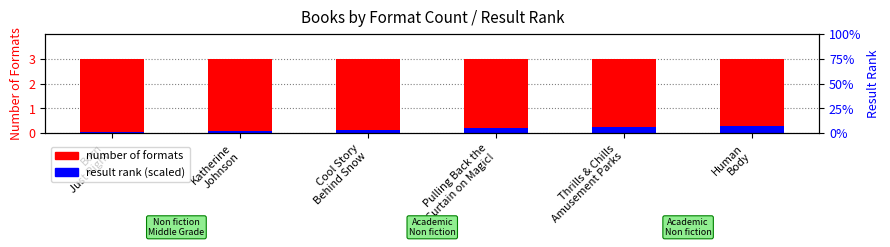

What position from the left is Cool Story
Behind Snow?

3